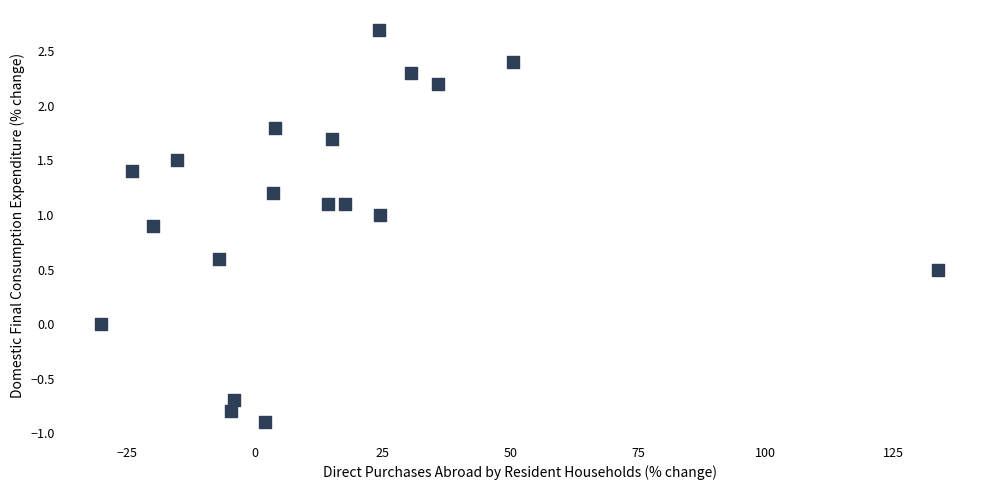

What is the range of X values (max minus min)?

163.7